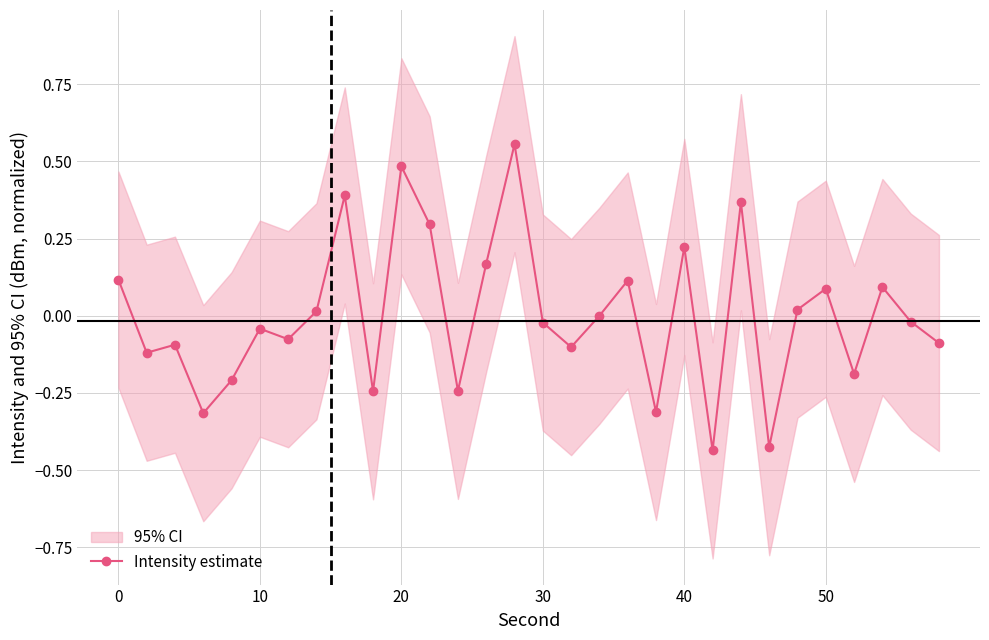

True or false: Intensity estimate has more than 1 interior local peaks.

True